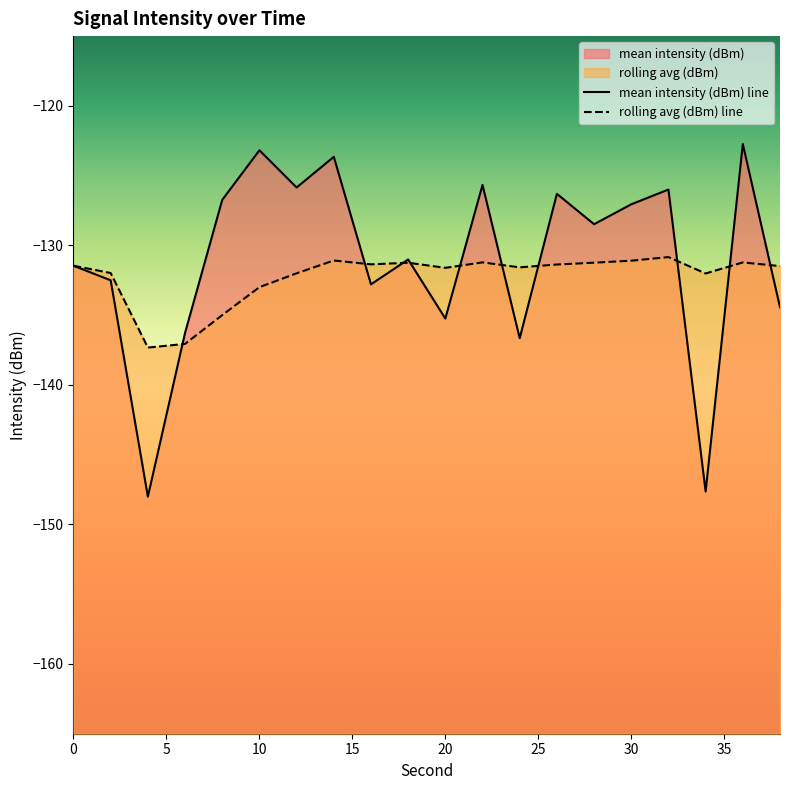

Reading right to left, what are all the values shown in this chart?

mean intensity (dBm): -134.4	-122.7	-147.6	-126.0	-127.1	-128.5	-126.3	-136.7	-125.7	-135.2	-131.0	-132.8	-123.7	-125.9	-123.2	-126.7	-136.3	-148.0	-132.5	-131.5
rolling avg (dBm): -131.5	-131.2	-132.0	-130.8	-131.1	-131.2	-131.4	-131.6	-131.2	-131.6	-131.2	-131.4	-131.1	-132.0	-133.0	-135.0	-137.1	-137.3	-132.0	-131.5